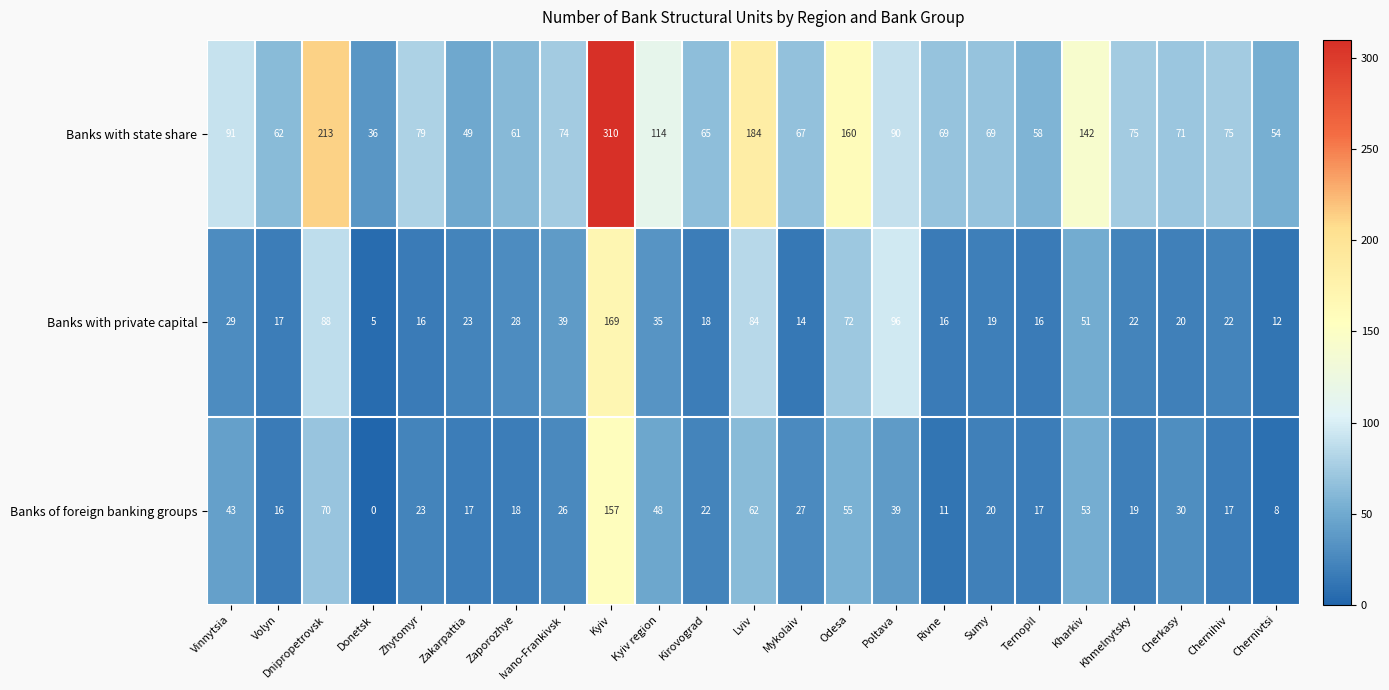

How many values in the Banks with private capital series are below 22?

10